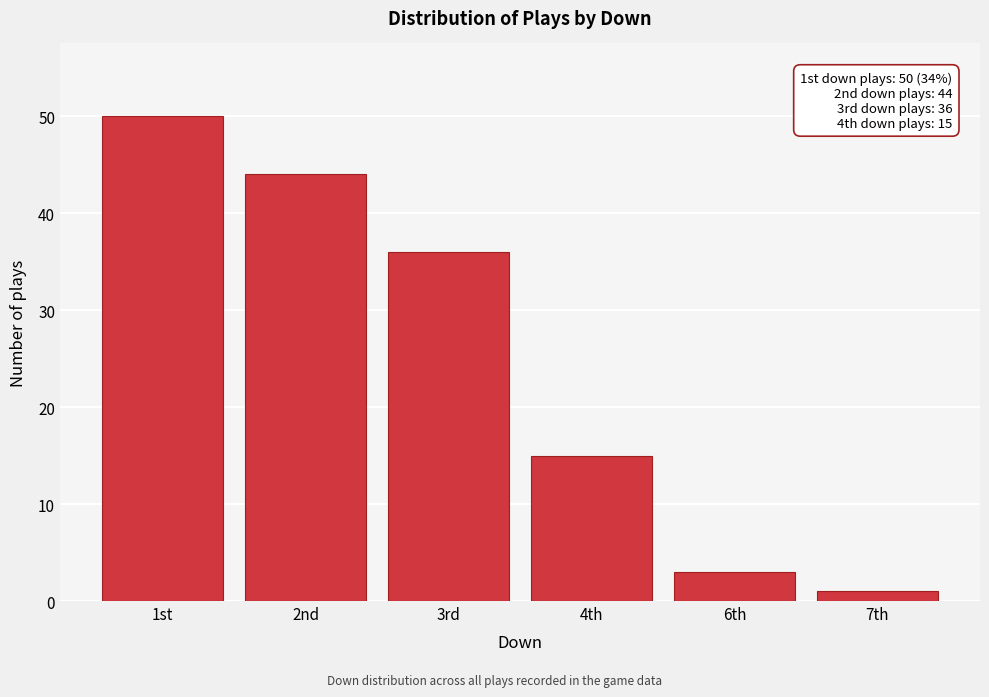

Reading right to left, transcribe all the data shown in this chart.

1	3	15	36	44	50